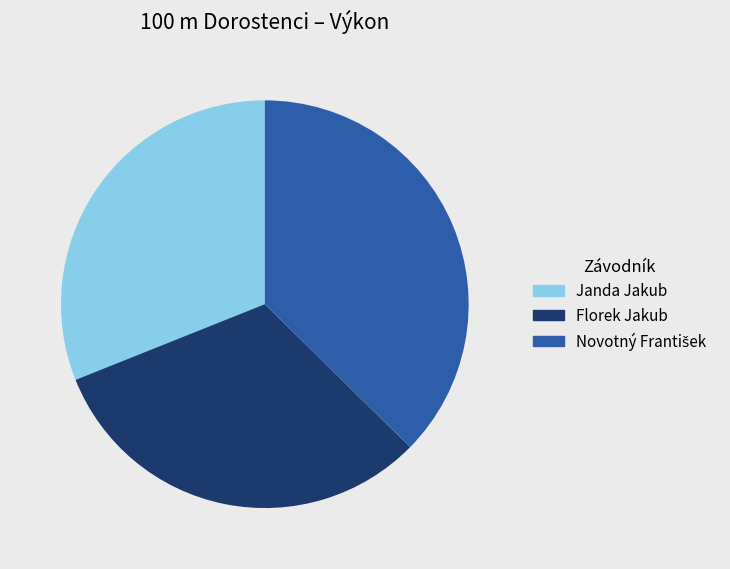

Do Janda Jakub and Florek Jakub together represent more than half of the pie?

Yes